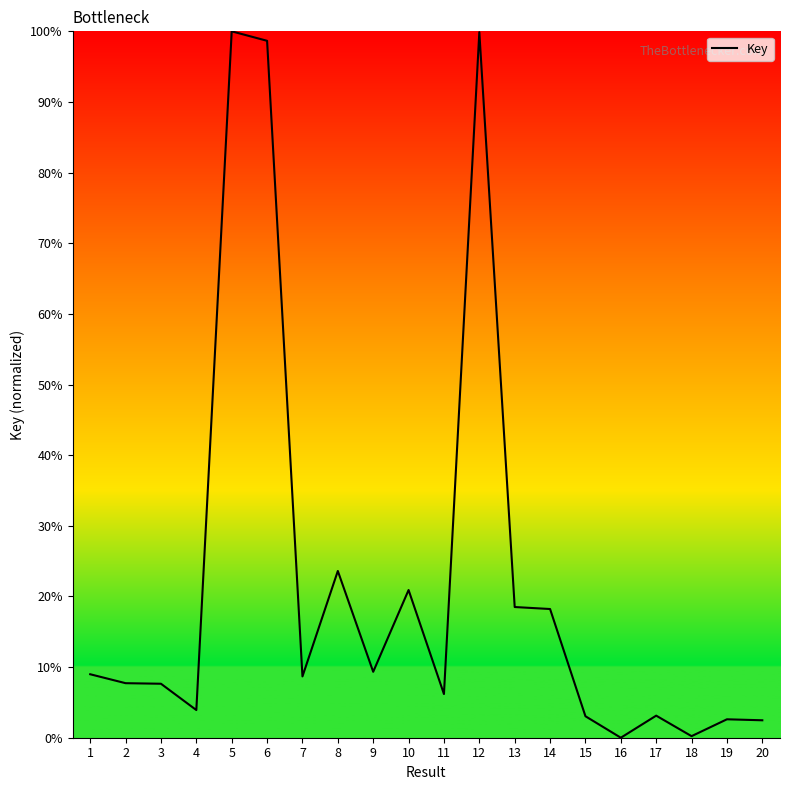

The value at 2 is 7.7. True or false?

True